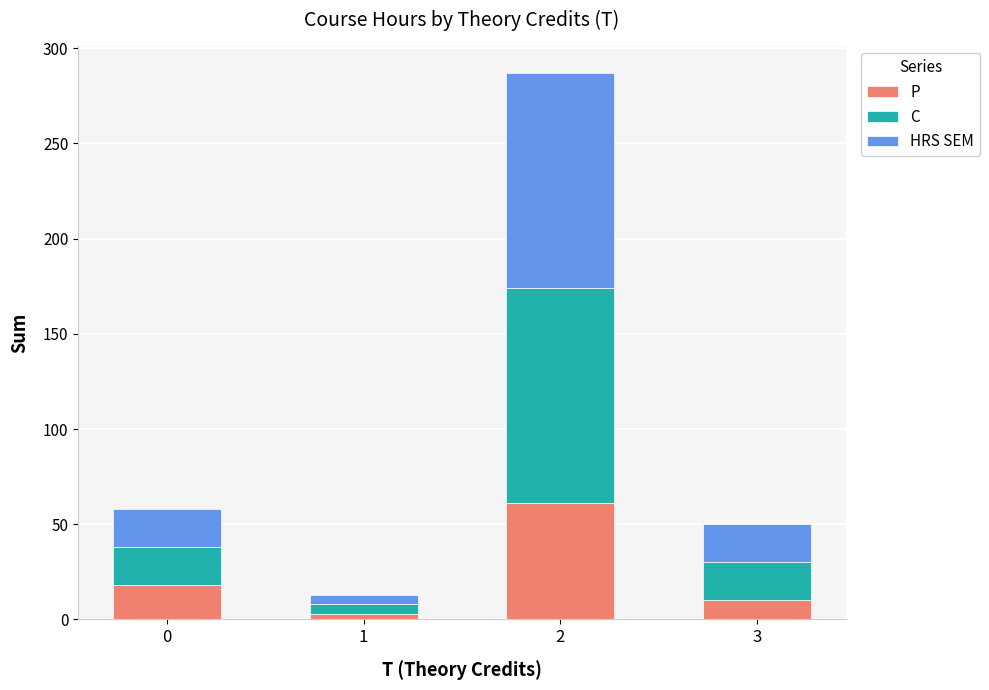

What is the sum of all P values?

92